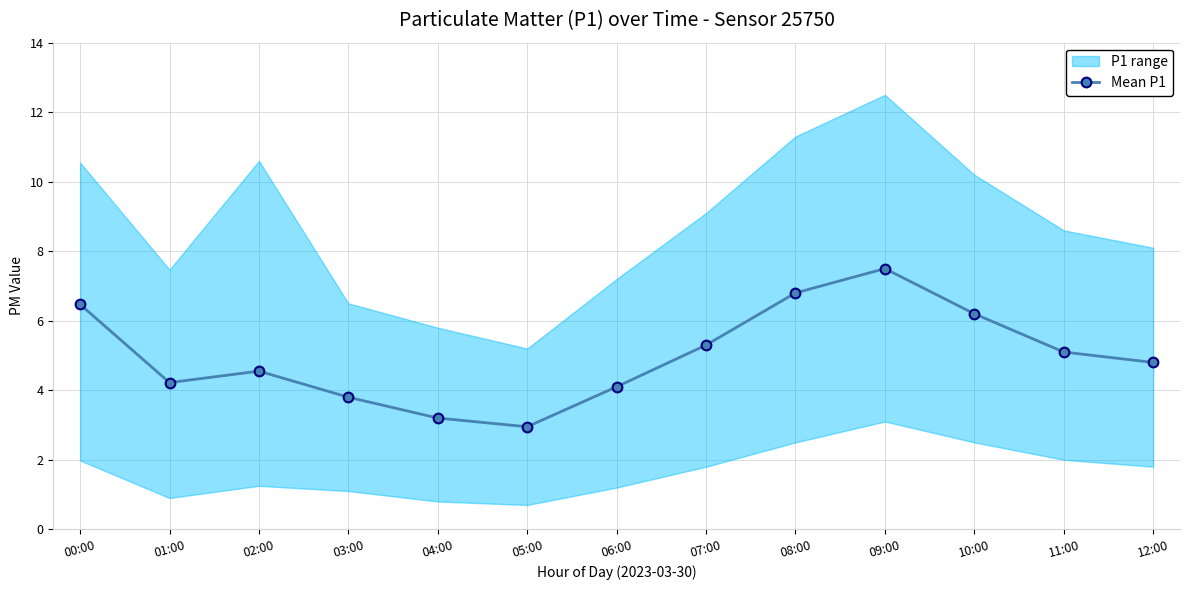

Reading left to right, extract all data points from this chart.

6.5	4.2	4.5	3.8	3.2	3.0	4.1	5.3	6.8	7.5	6.2	5.1	4.8